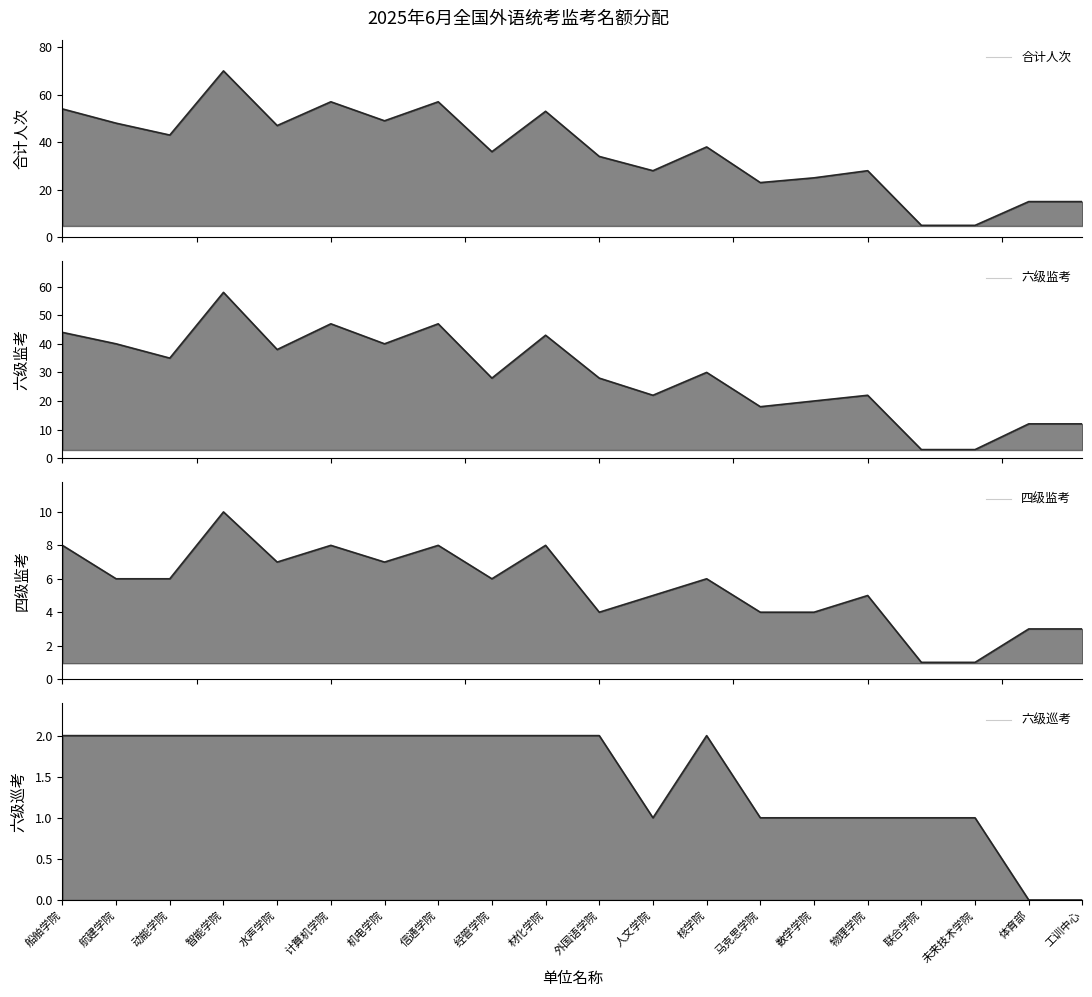

What position from the right is 机电学院?

14